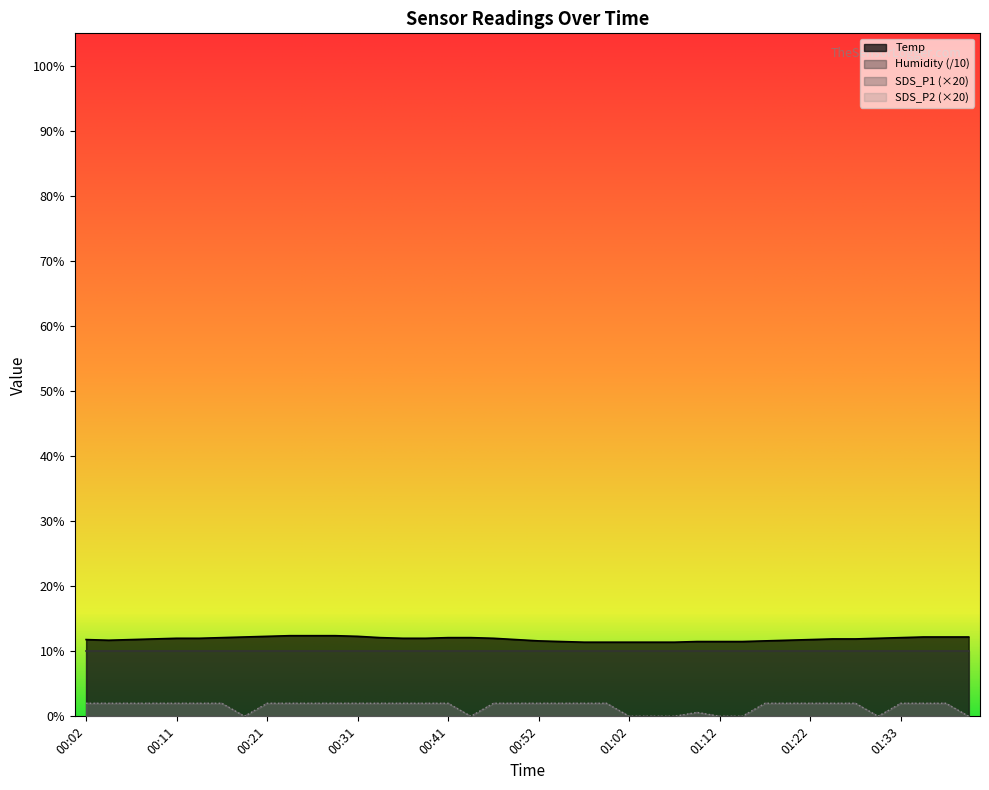

At which category does SDS_P1 reach its first local valley?

00:19